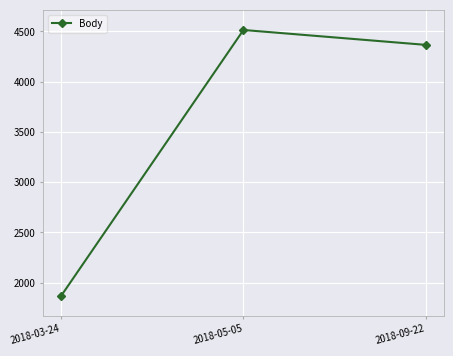

What position from the left is 2018-09-22?

3